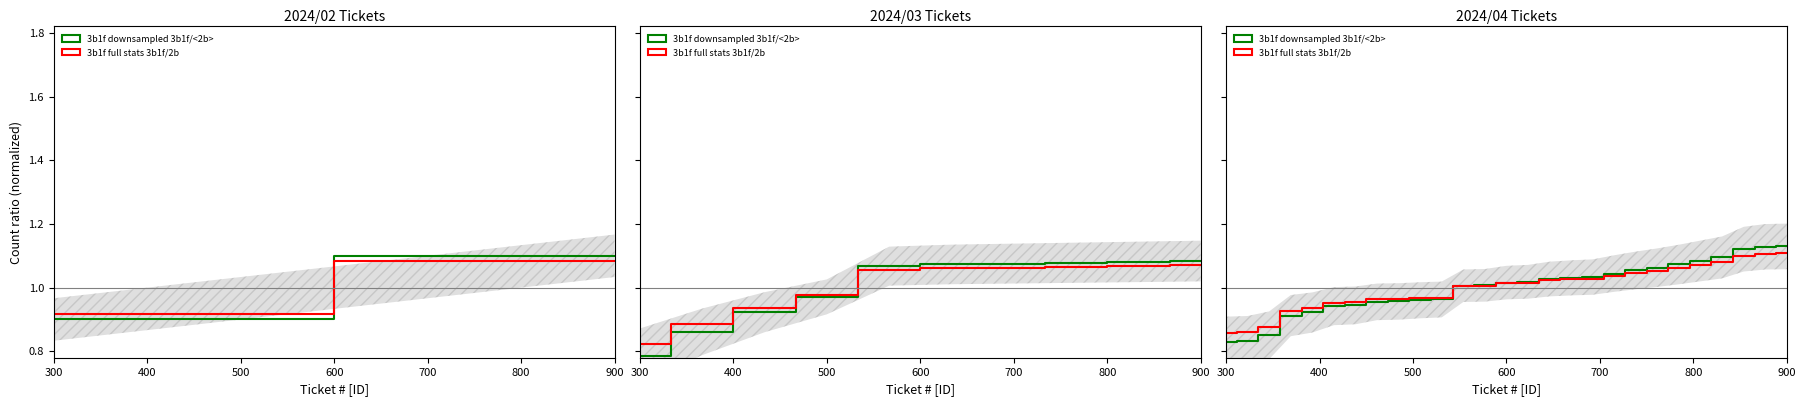

True or false: 3b1f full stats 3b1f/2b has more than 1 interior local peaks.

False